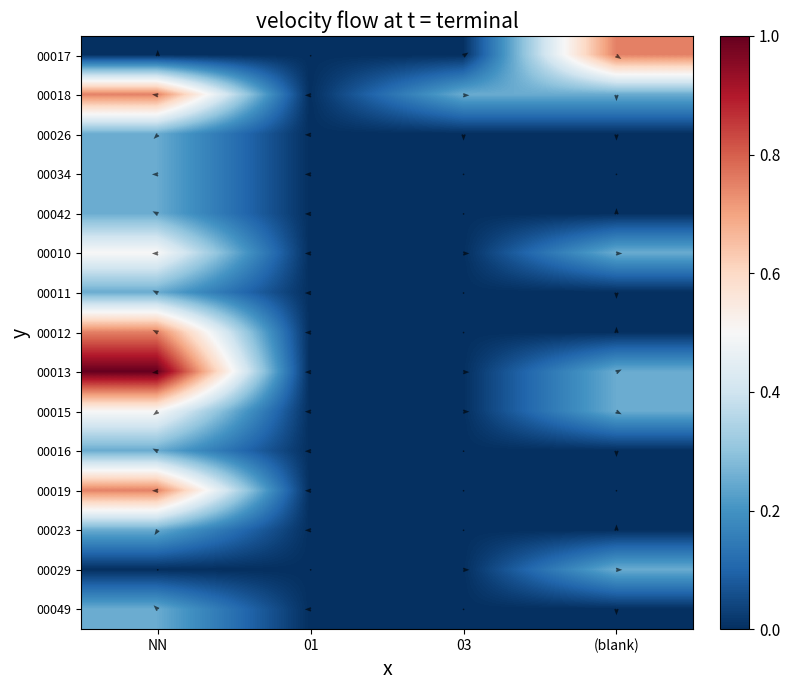

How many values in 00049 are above zero?

1